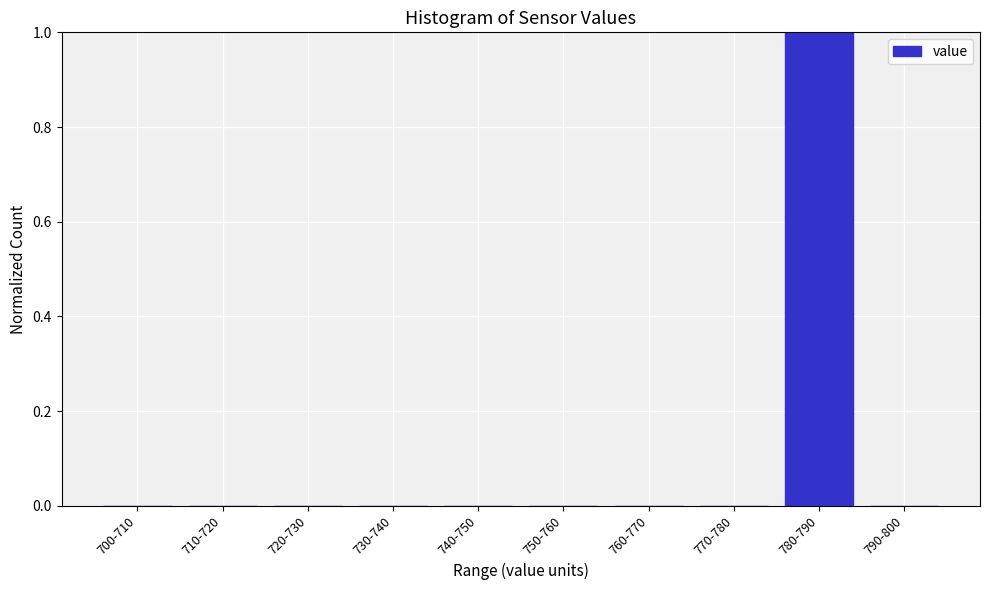

Reading left to right, transcribe all the data shown in this chart.

700-710=0	710-720=0	720-730=0	730-740=0	740-750=0	750-760=0	760-770=0	770-780=0	780-790=1	790-800=0